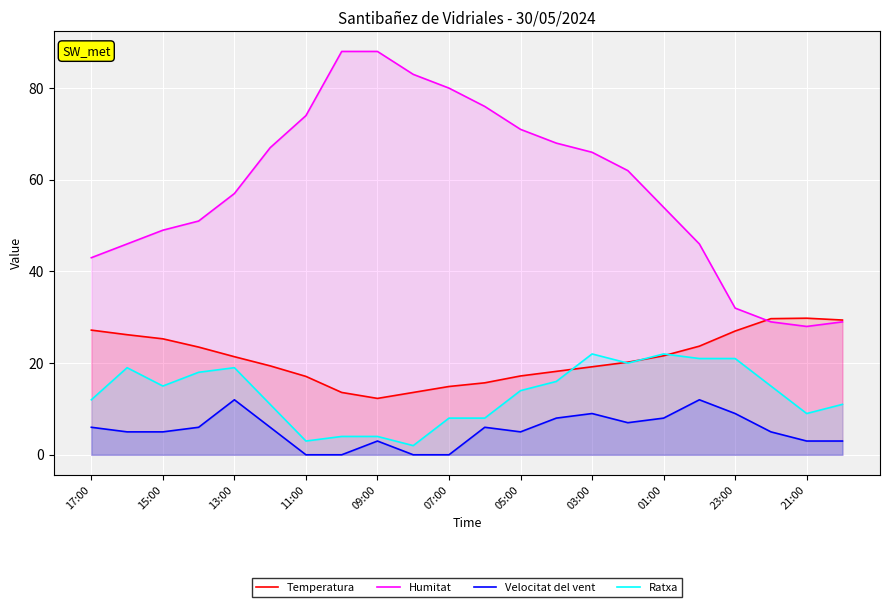

The Ratxa series shows 25.0 at 19. True or false?

False